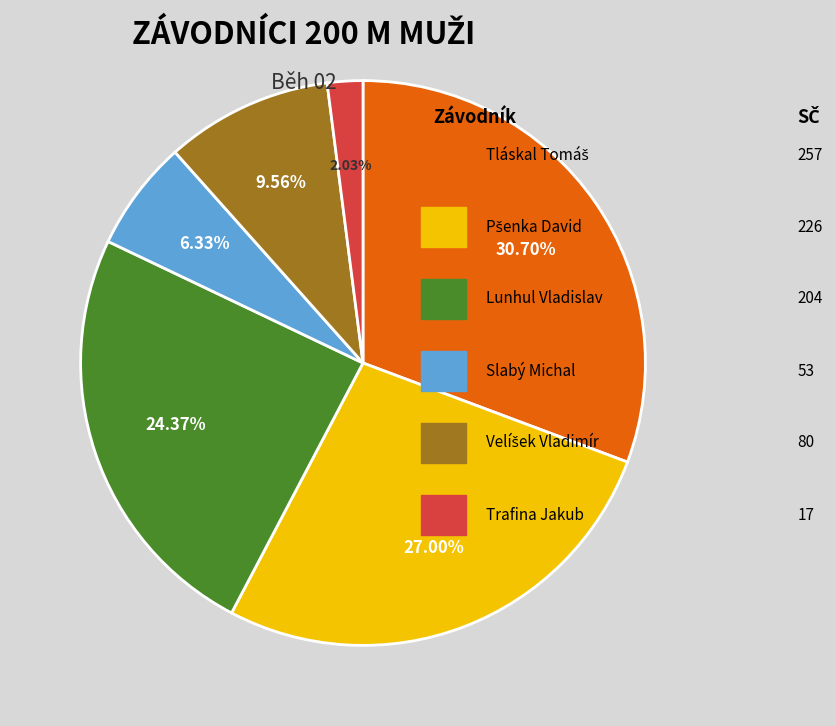

Is there a majority slice in this chart?

No